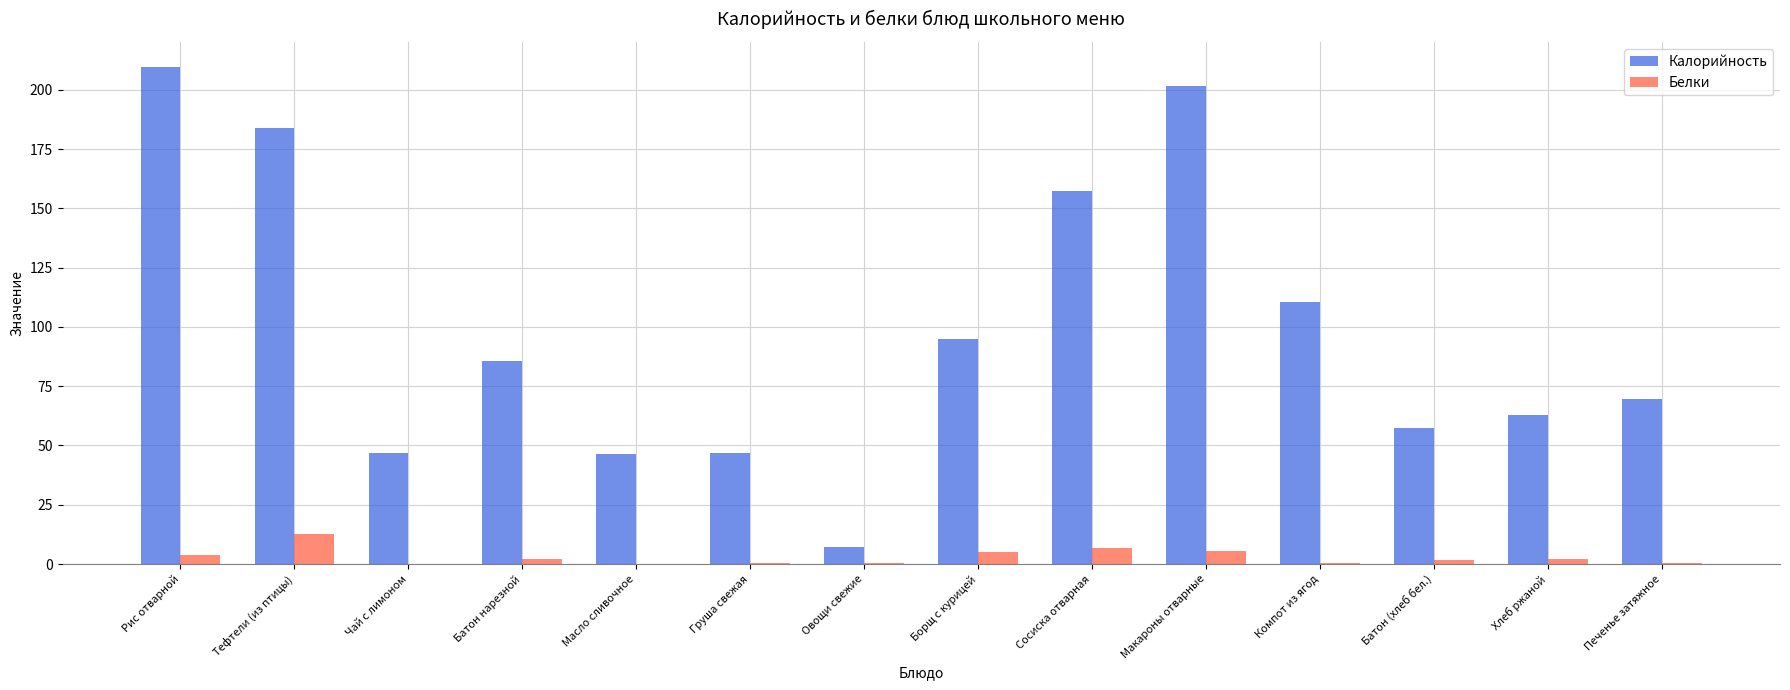

Which series has the largest total across all categories?

Калорийность